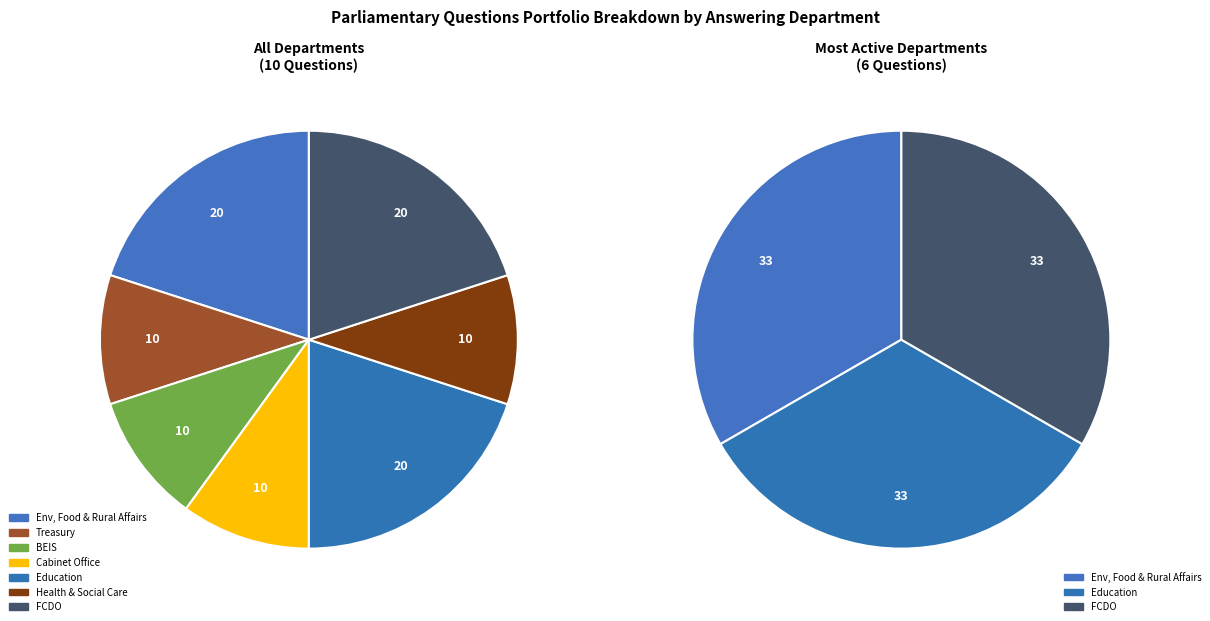

How many slices are in this pie chart?

7